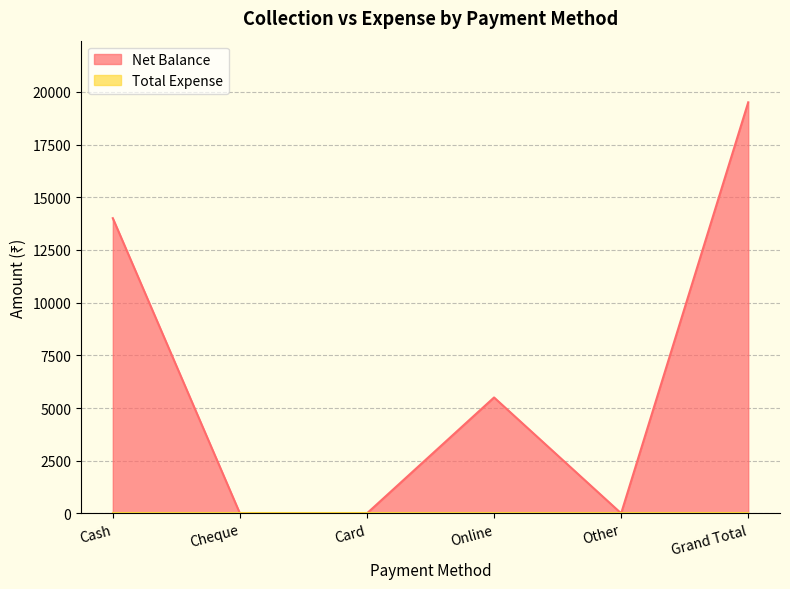

Where does the data first go above 5500?

Cash